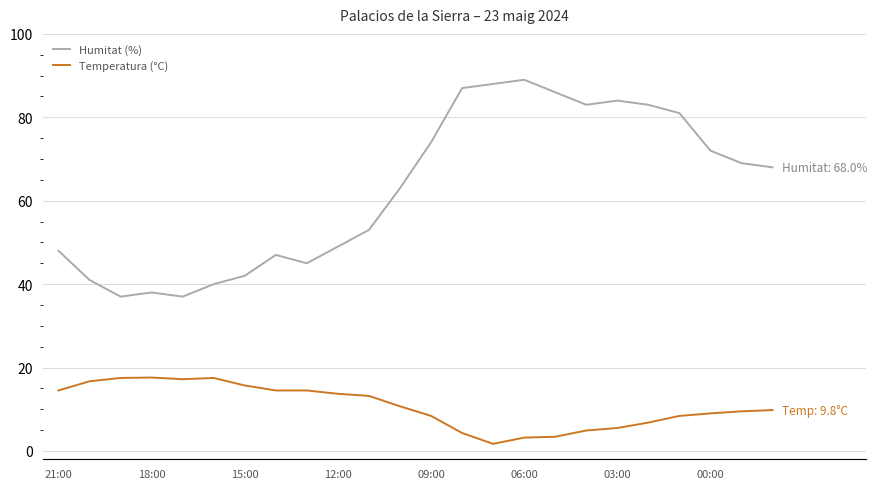

List the series in order of their peak value, lowest first.

Temperatura (°C), Humitat (%)